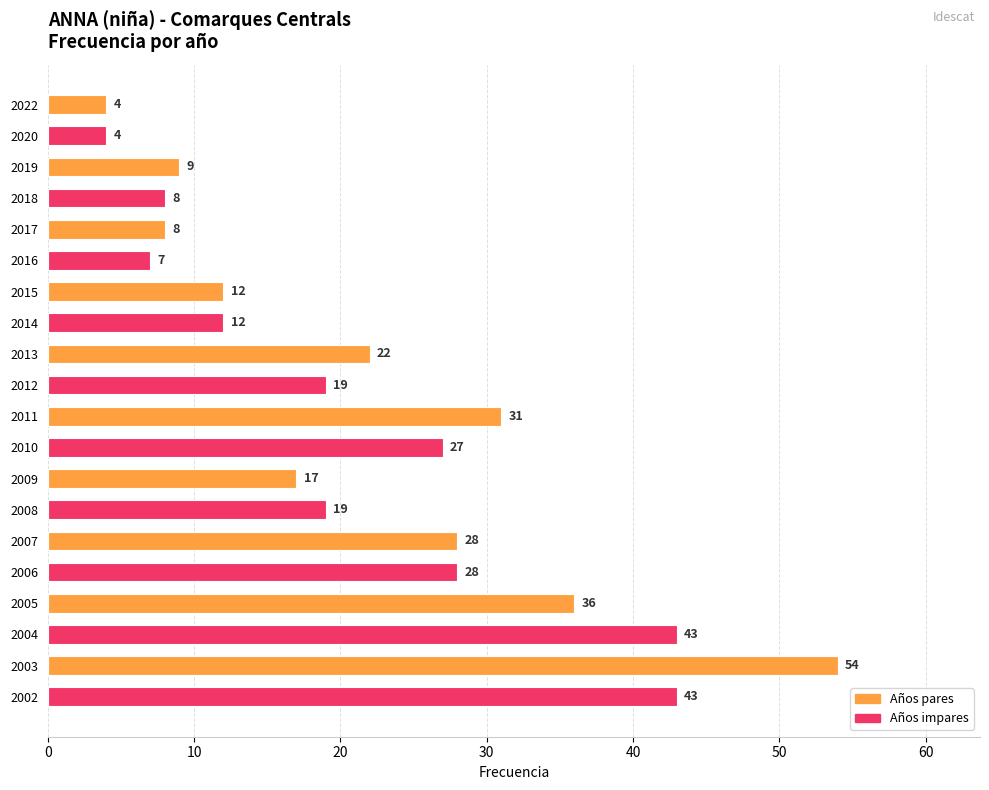

What is the difference between the maximum and minimum values?

50